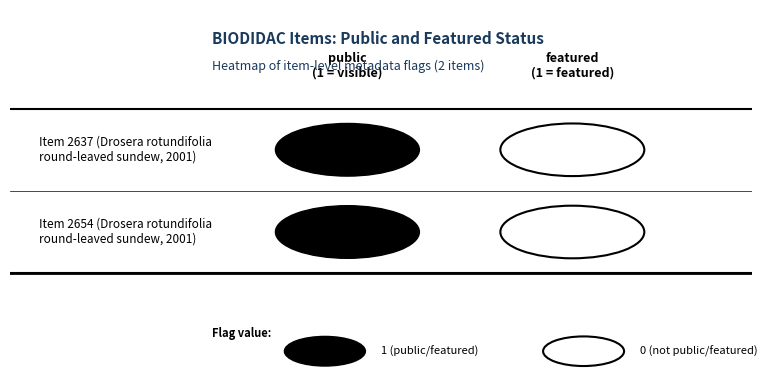

What is the sum of all 2654 values?

1